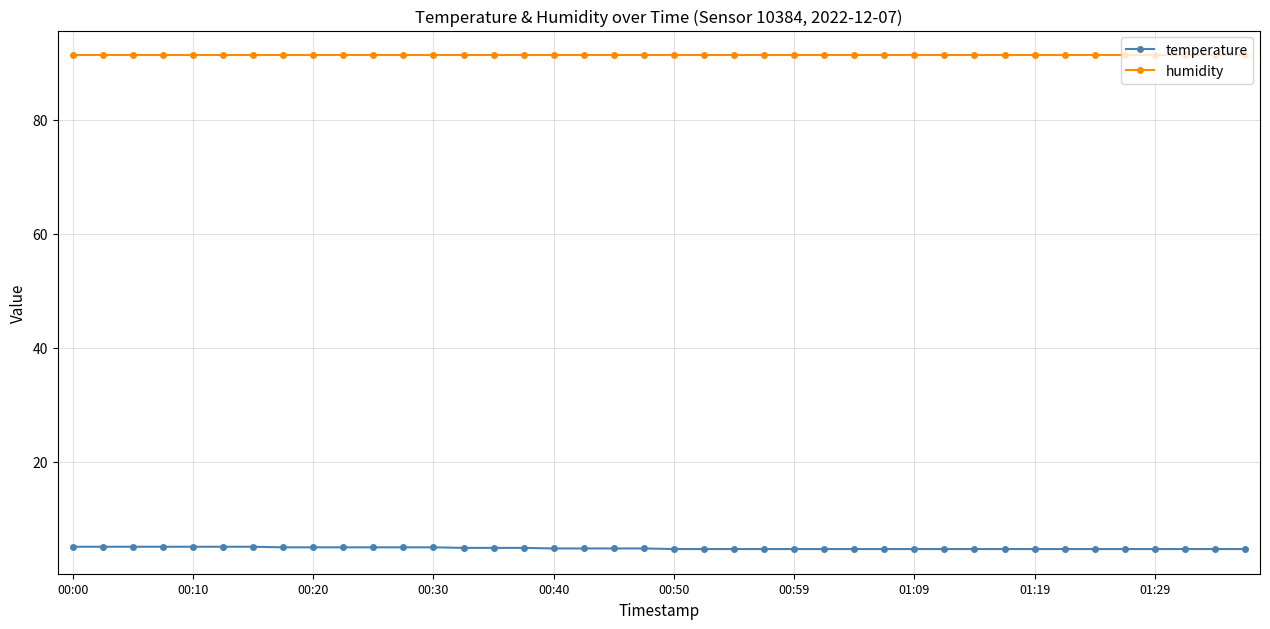

Which series has the largest total across all categories?

humidity